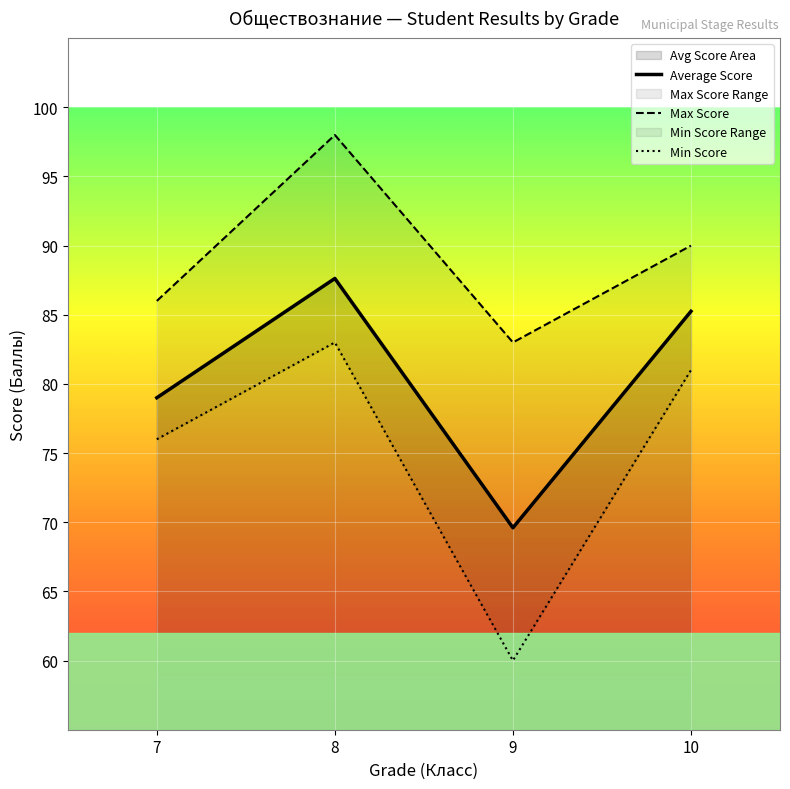

How many lines are shown in the chart?

3